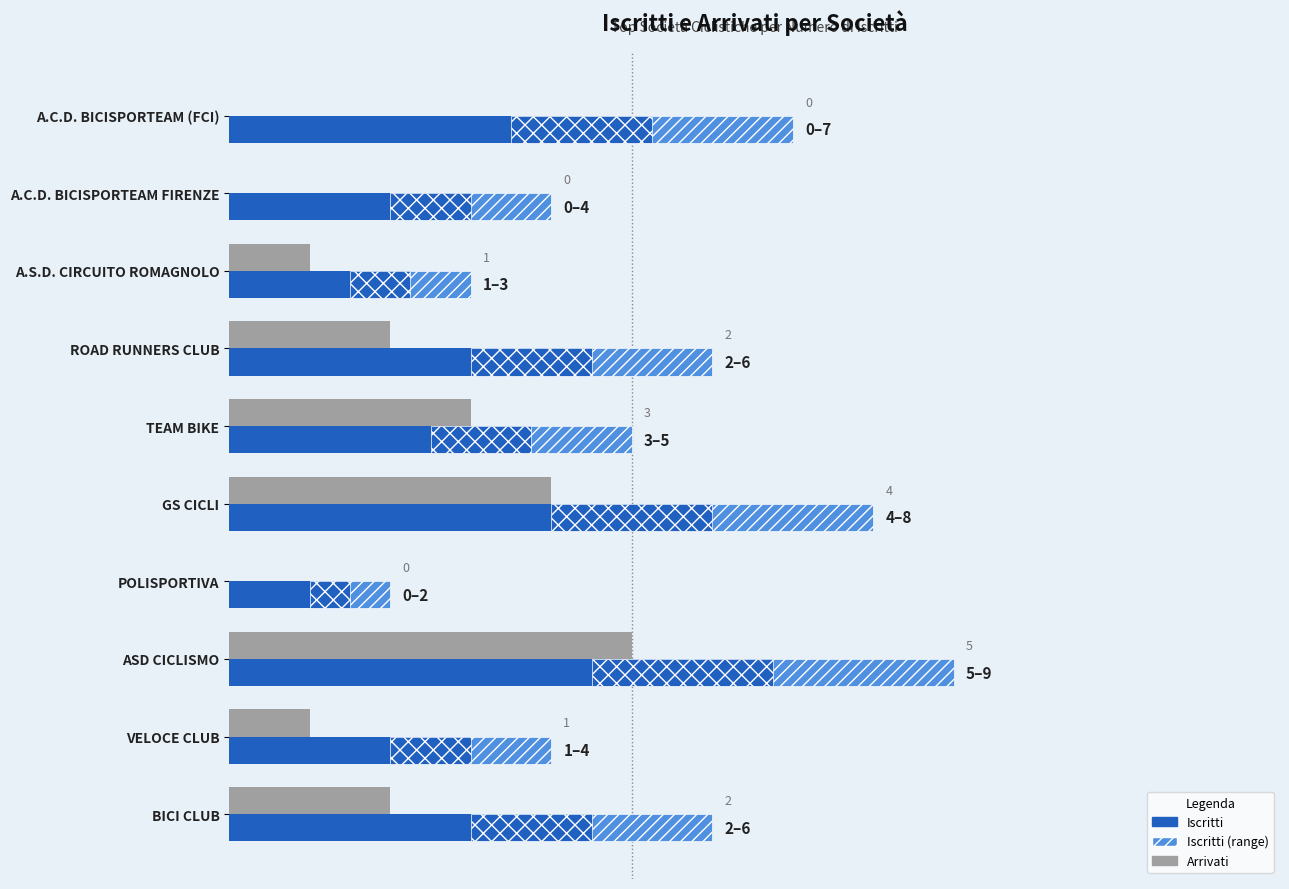

Rank the series by their average value, from lowest to highest.

Arrivati, Iscritti